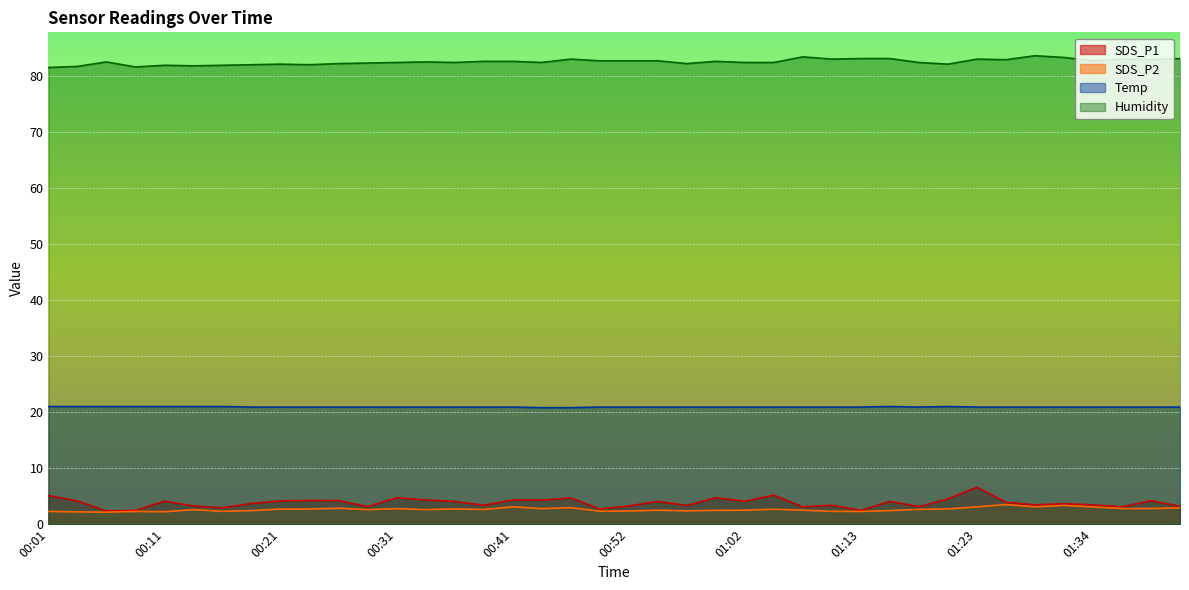

At which category is the sum across all series the highest?

01:23